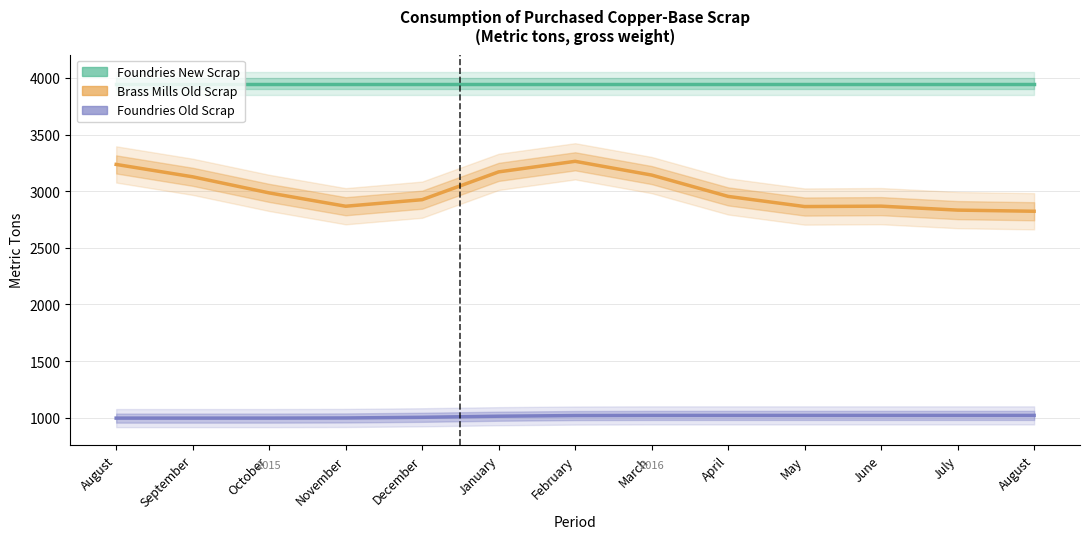

What is the total value across all series at August?

8182.4